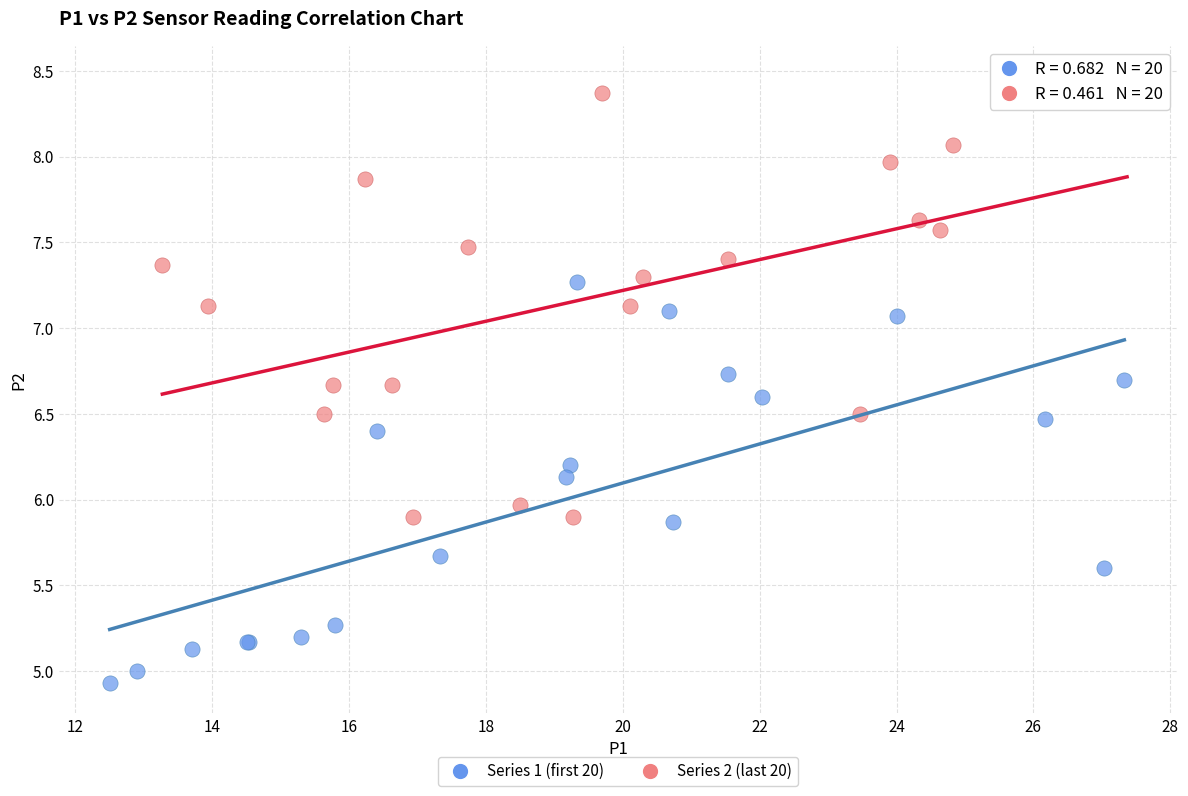

Which series reaches the minimum Y coordinate?

Series 1 (first 20)